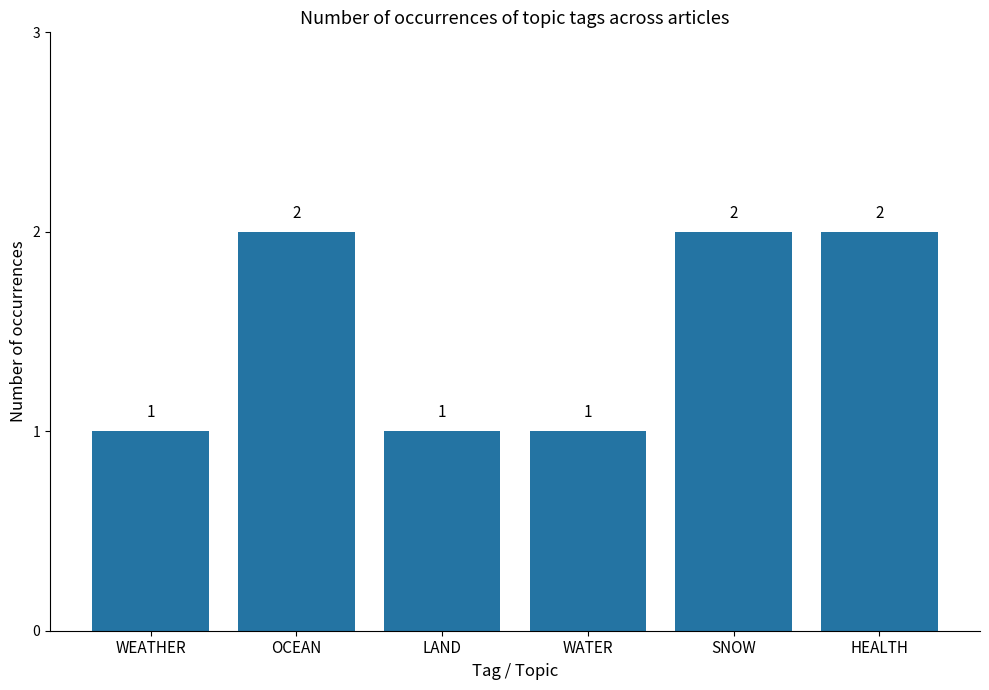

What is the ratio of the value at HEALTH to the value at WEATHER?

2.0